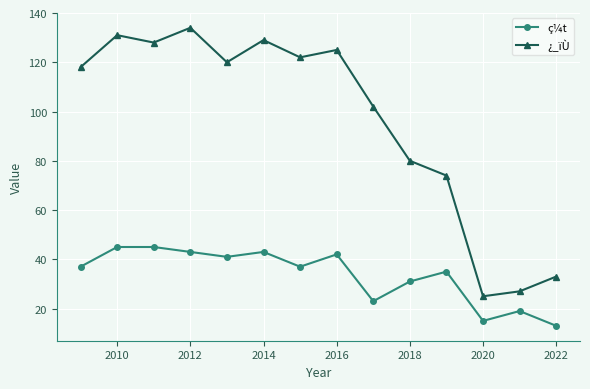

Which series has the largest total across all categories?

¿_ïÙ